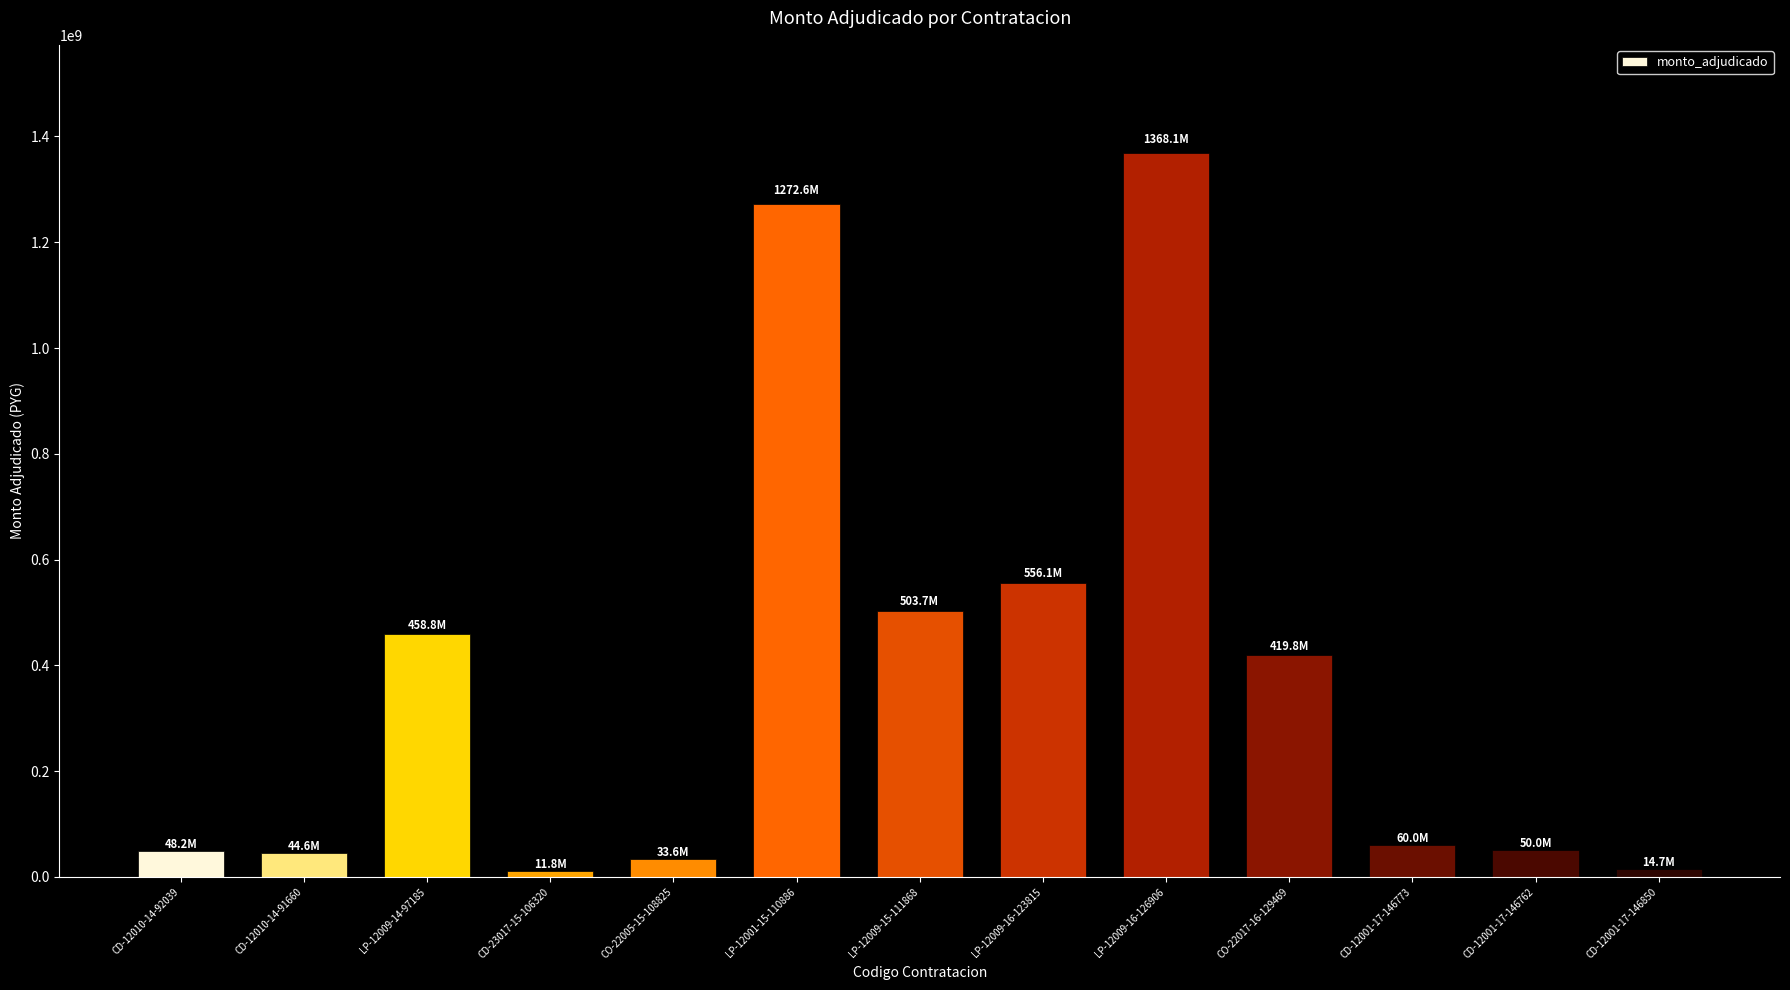

Is it true that the value at LP-12009-14-97185 is 458808760?

True